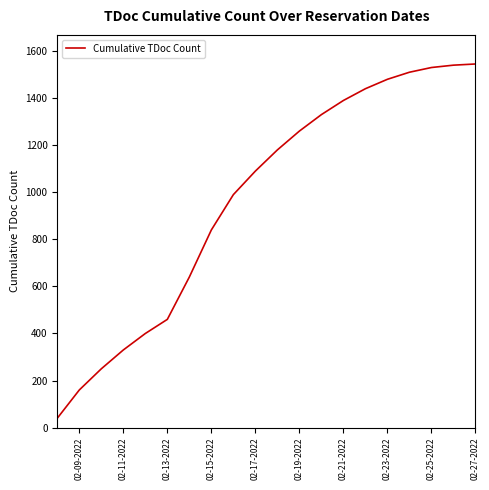

What is the smallest value displayed?

40